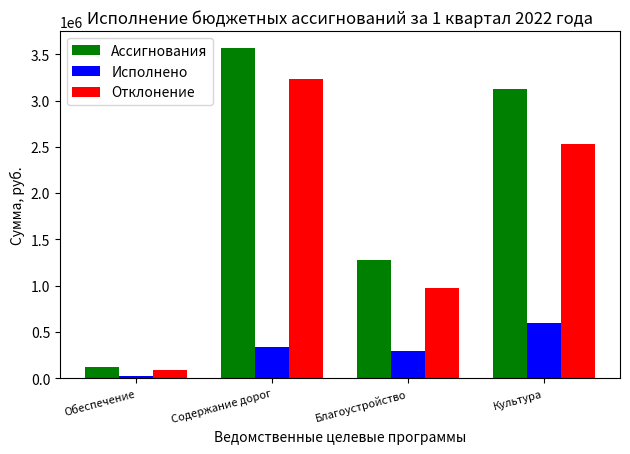

At which label does Исполнено reach its peak?

Культура